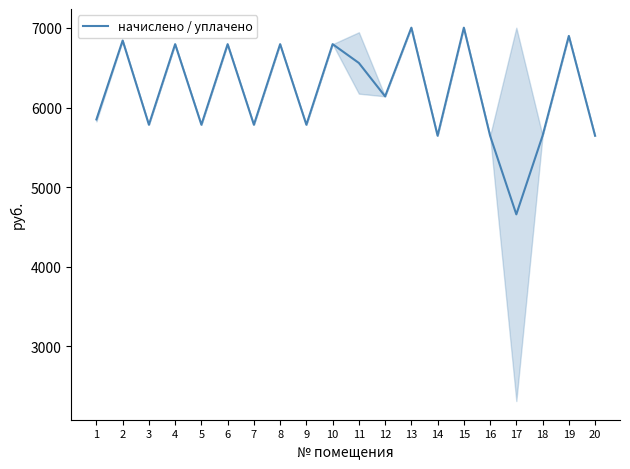

What is the greatest value displayed?

7004.2